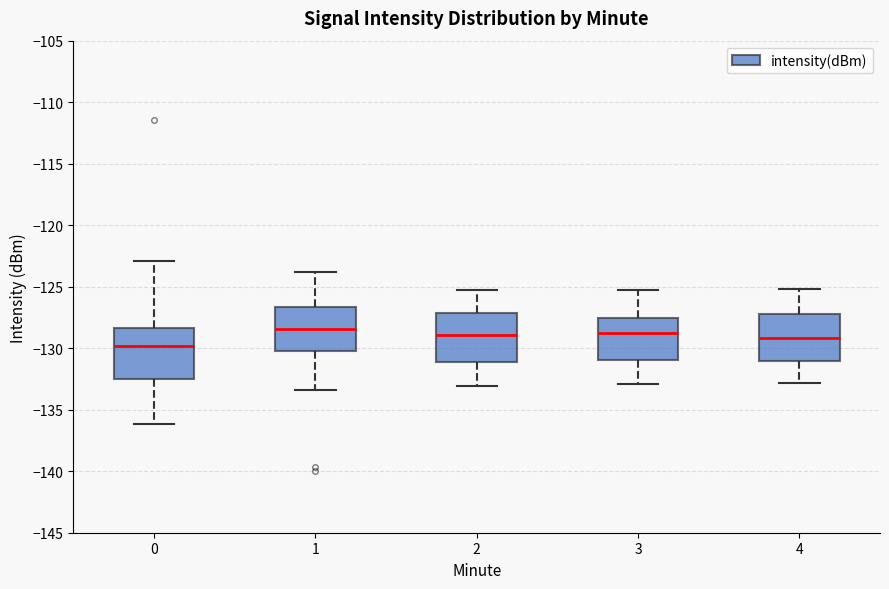

Where does the lower whisker of the box at x = 3 end on the y-axis? The values are not printed on the chart, so give them approximately, as read against the axis.

-133.0